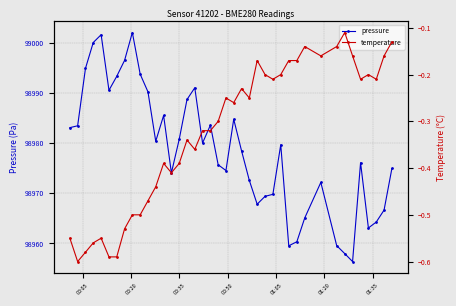

What is the value of the pressure point at the 14th from the left?

98974.1